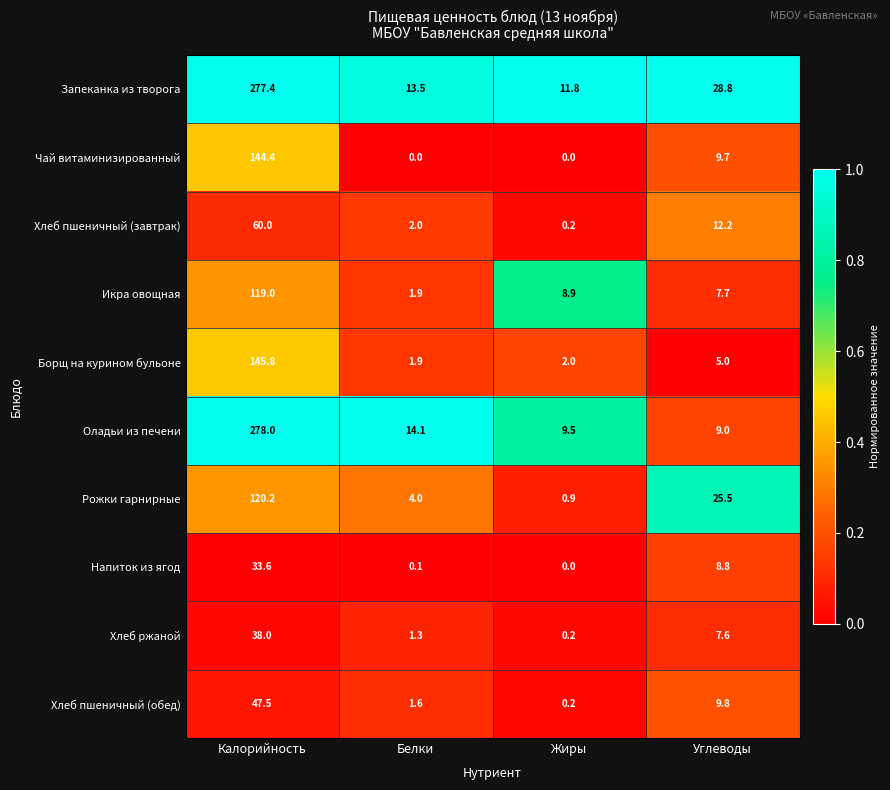

At which category is the sum across all series the highest?

Калорийность